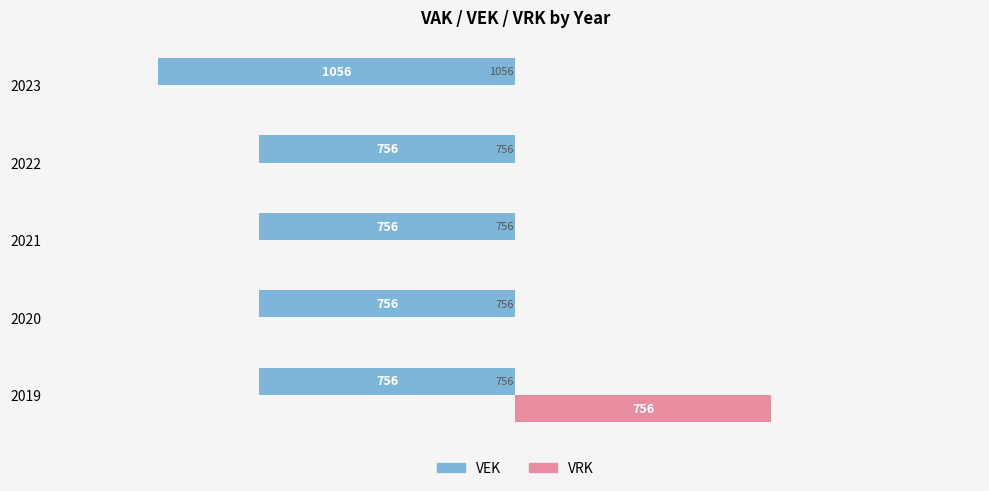

Which series changed the most between 2022 and 2023?

VEK